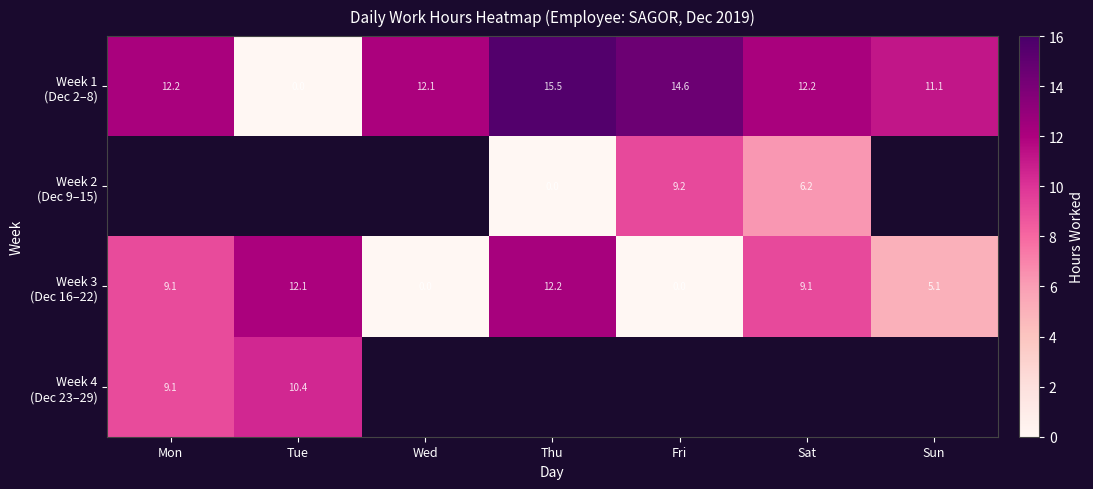

Rank the series at Fri from highest to lowest value.

Week 1 (Dec 2–8), Week 2 (Dec 9–15), Week 3 (Dec 16–22), Week 4 (Dec 23–29)